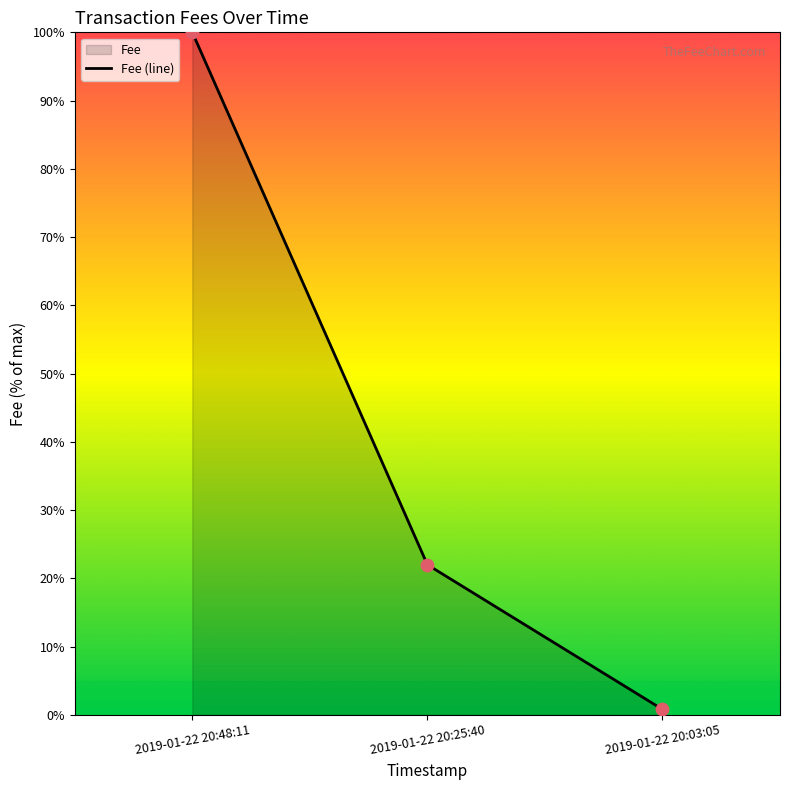

What is the change in value from 2019-01-22 20:48:11 to 2019-01-22 20:25:40?

-78.0